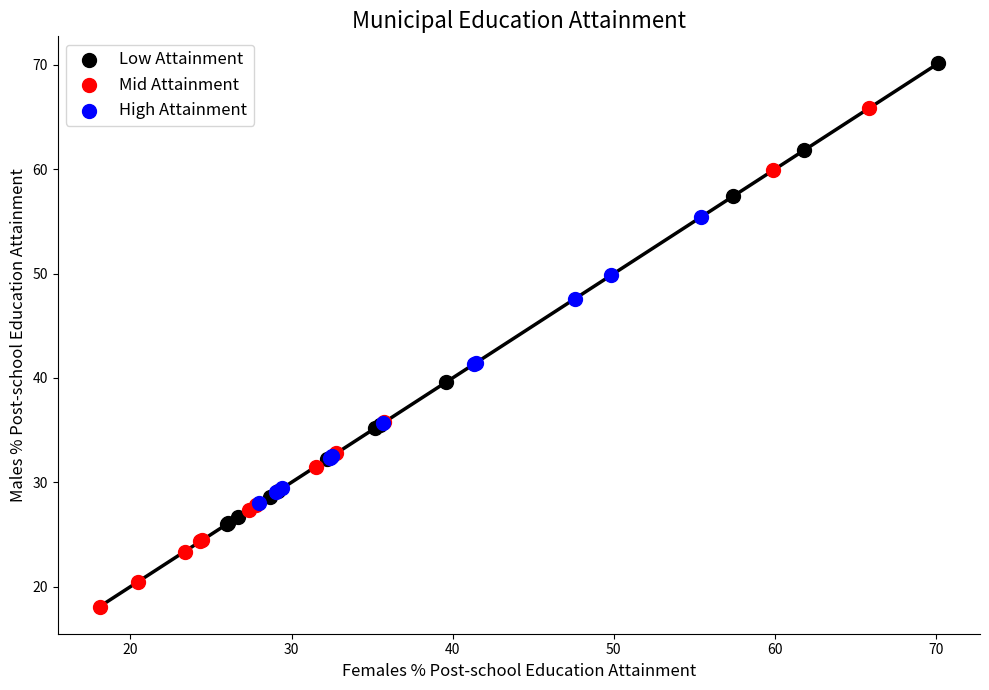

Which series reaches the minimum Y coordinate?

Mid Attainment